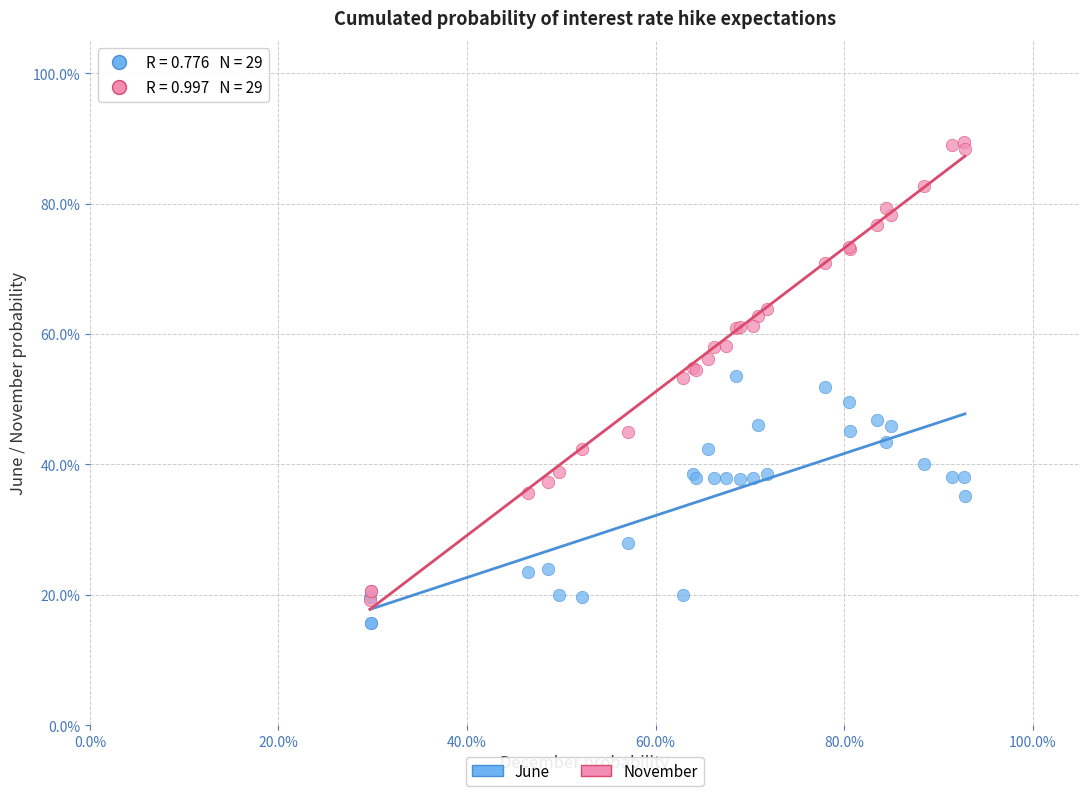

What are all the series names shown in the legend?

June, November